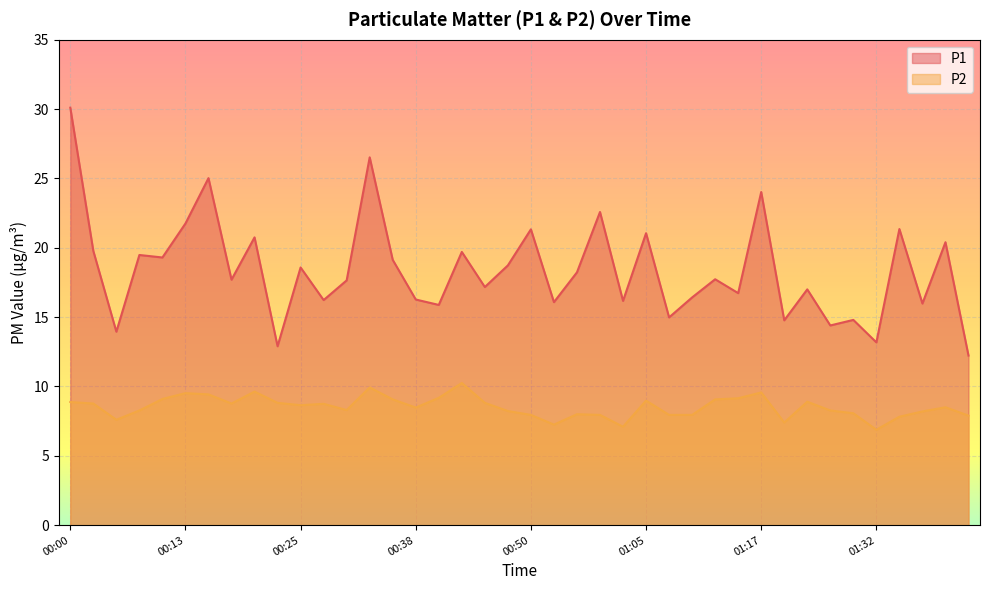

What position from the left is 00:13?

6